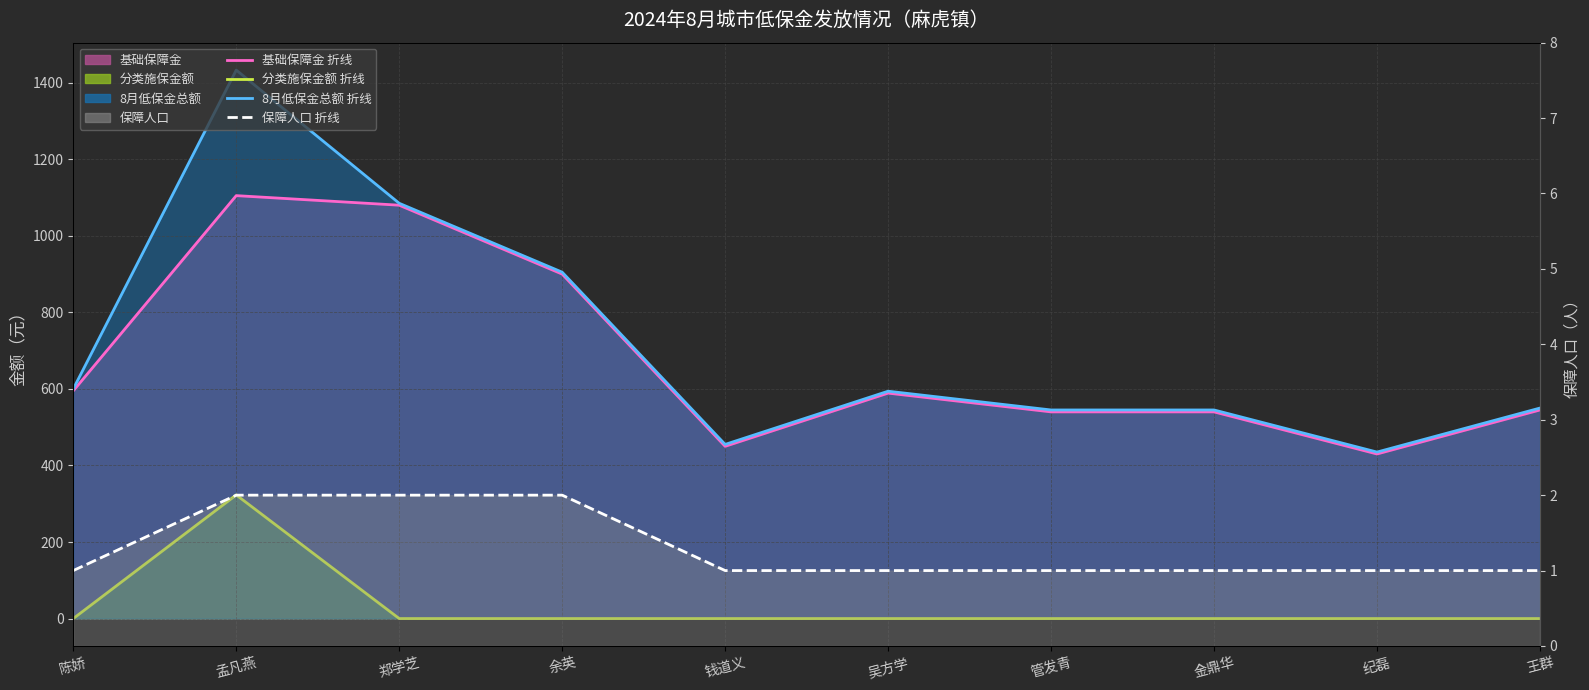

Reading left to right, list all the values displayed in this chart.

基础保障金 折线: 陈娇=595	孟凡燕=1105	郑学芝=1080	余英=900	钱道义=450	吴方学=589	管发青=540	金鼎华=540	纪磊=430	王群=545
分类施保金额 折线: 陈娇=0	孟凡燕=323	郑学芝=0	余英=0	钱道义=0	吴方学=0	管发青=0	金鼎华=0	纪磊=0	王群=0
8月低保金总额 折线: 陈娇=600	孟凡燕=1433	郑学芝=1085	余英=905	钱道义=455	吴方学=594	管发青=545	金鼎华=545	纪磊=435	王群=550
保障人口 折线: 陈娇=1	孟凡燕=2	郑学芝=2	余英=2	钱道义=1	吴方学=1	管发青=1	金鼎华=1	纪磊=1	王群=1